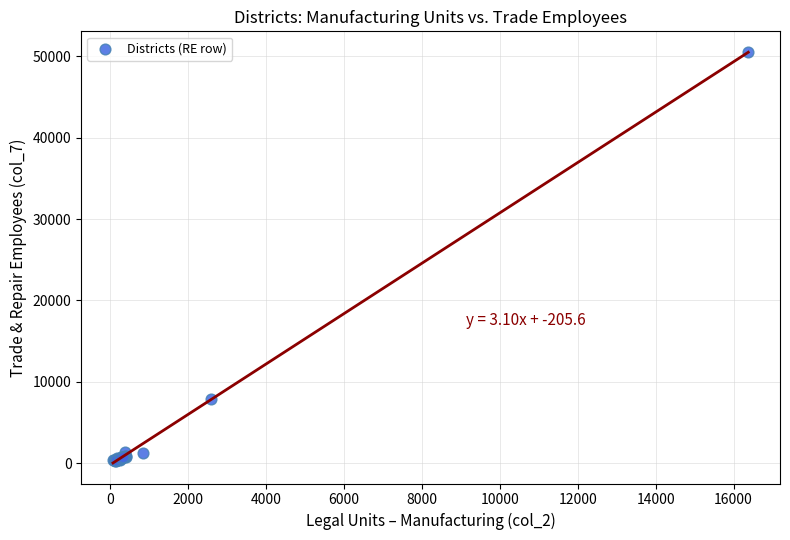

What Y value in the scatter plot is closest to 25415?

7942